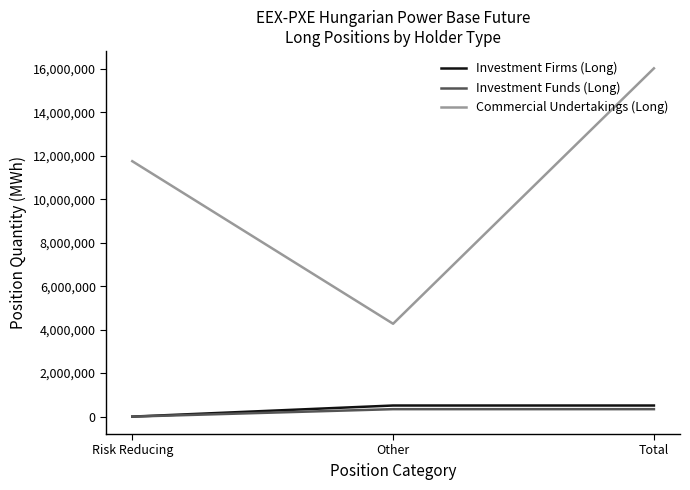

At how many categories does at least one series exceed 4803080?

2